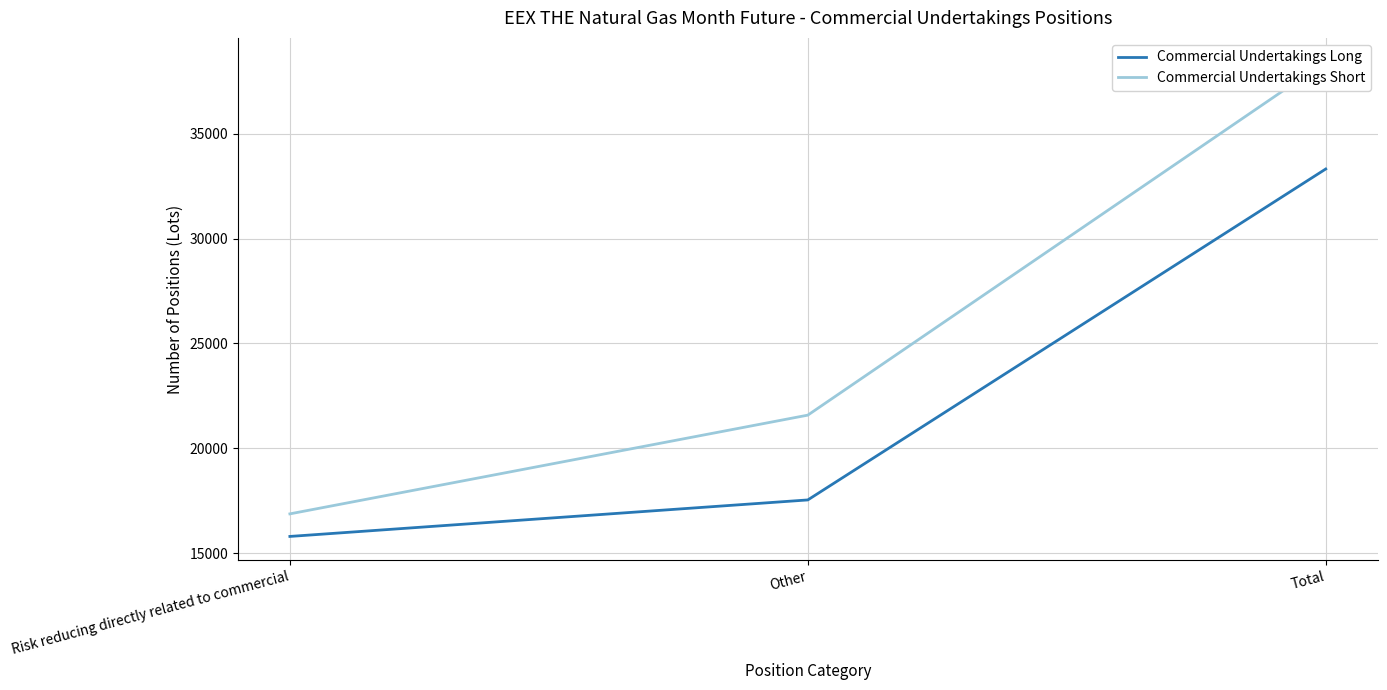

Which series has the largest total across all categories?

Commercial Undertakings Short